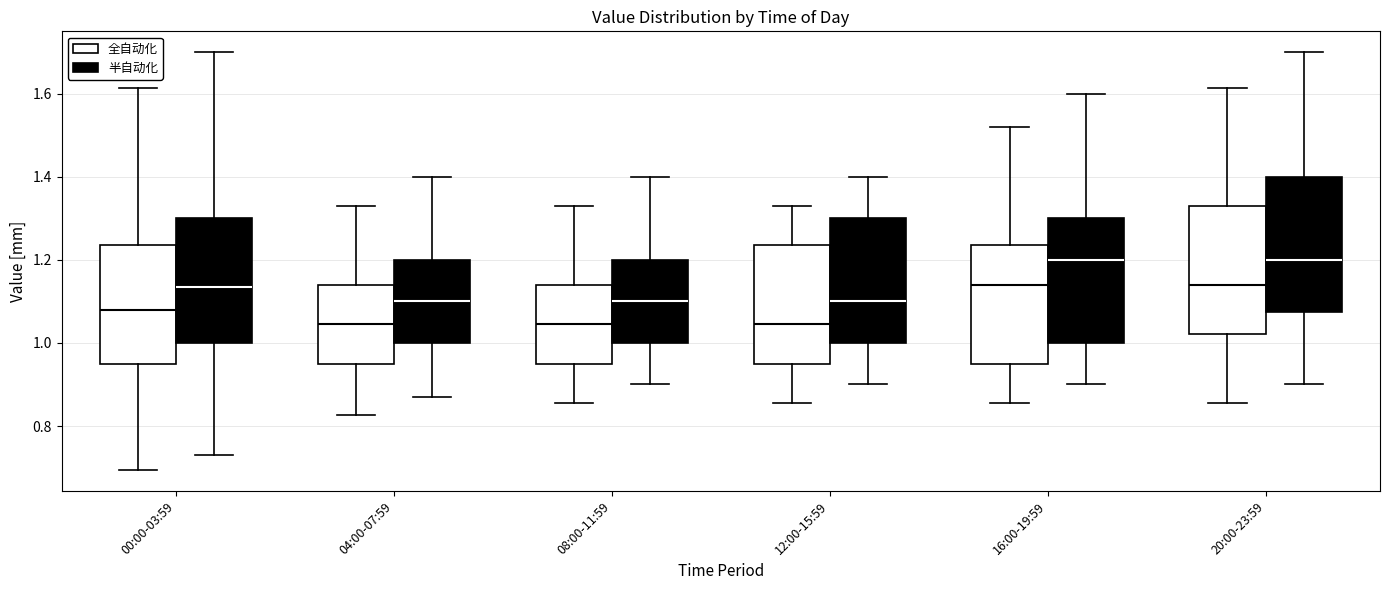

Where is the lower edge of the box for 16:00-19:59 (半自动化) on the y-axis? The values are not printed on the chart, so give them approximately, as read against the axis.

1.00